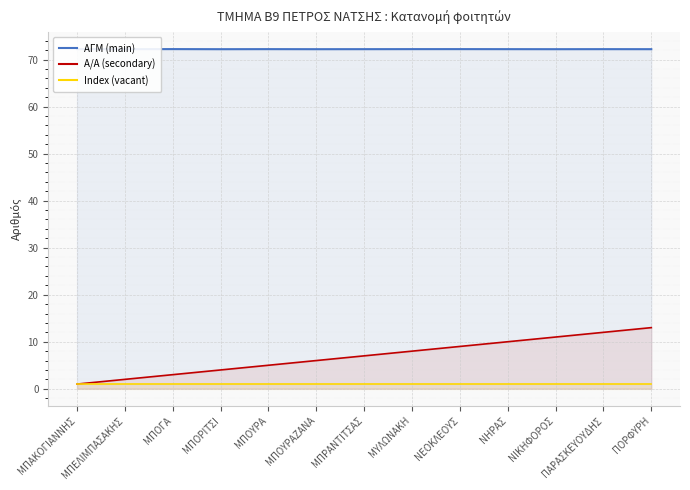

What is the minimum value shown in the chart?

1.0